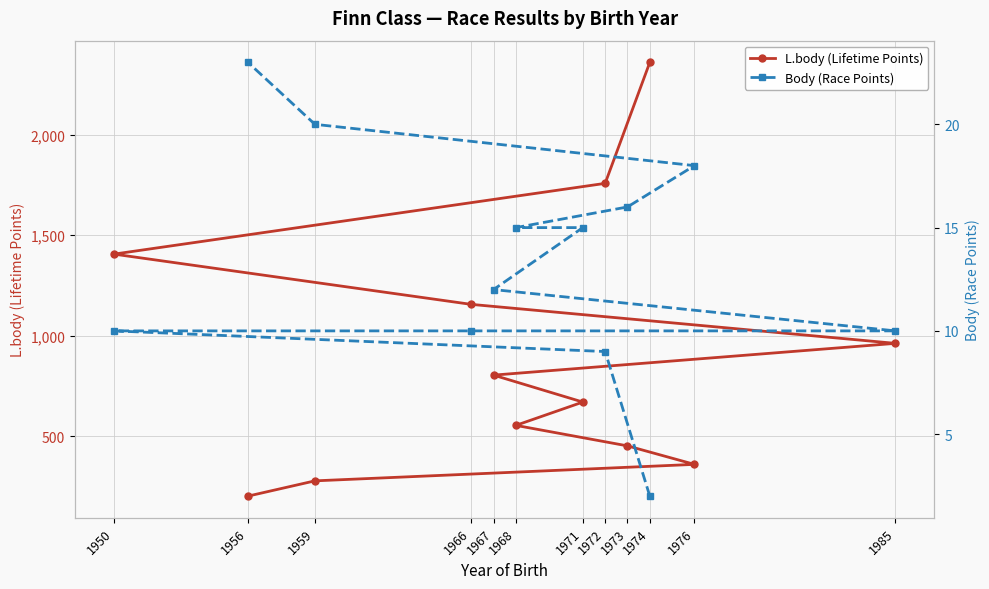

Is it true that Body (Race Points) equals 14 at 1966?

False